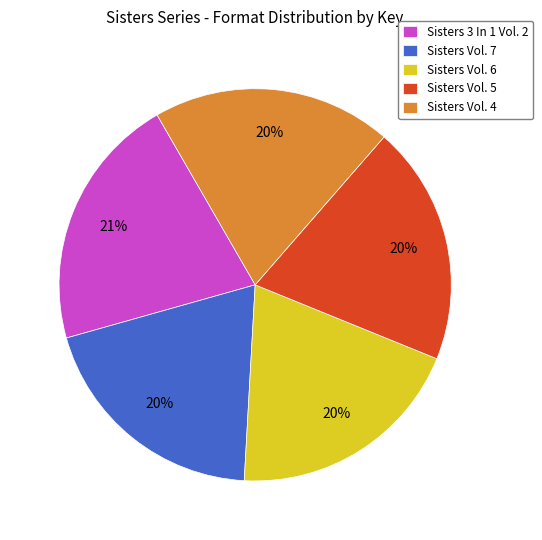

Does Sisters Vol. 5 represent more than half of the total?

No